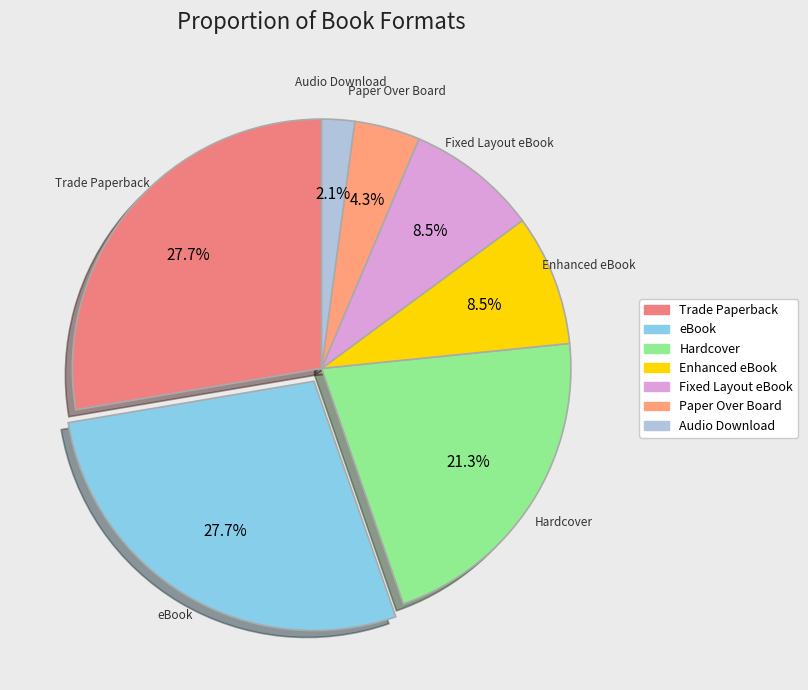

To the nearest percent, what portion does Hardcover represent?

21%